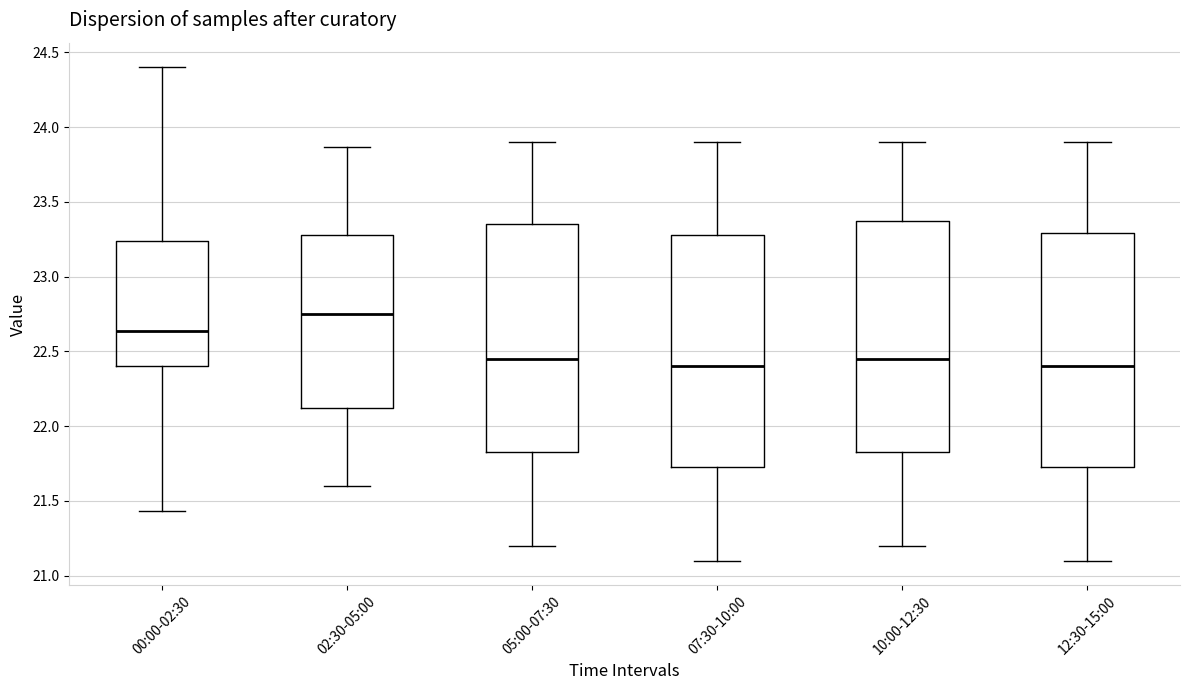

Reading left to right, read every box against the y-axis: the position of its median line, the range the box covers, and the ends of its whiskers. The values are not printed on the chart, so give them approximately, as read against the axis.

00:00-02:30: median 22.65, box 22.40 to 23.25, whiskers 21.45 to 24.40
02:30-05:00: median 22.75, box 22.10 to 23.30, whiskers 21.60 to 23.85
05:00-07:30: median 22.45, box 21.85 to 23.35, whiskers 21.20 to 23.90
07:30-10:00: median 22.40, box 21.75 to 23.30, whiskers 21.10 to 23.90
10:00-12:30: median 22.45, box 21.85 to 23.40, whiskers 21.20 to 23.90
12:30-15:00: median 22.40, box 21.75 to 23.30, whiskers 21.10 to 23.90